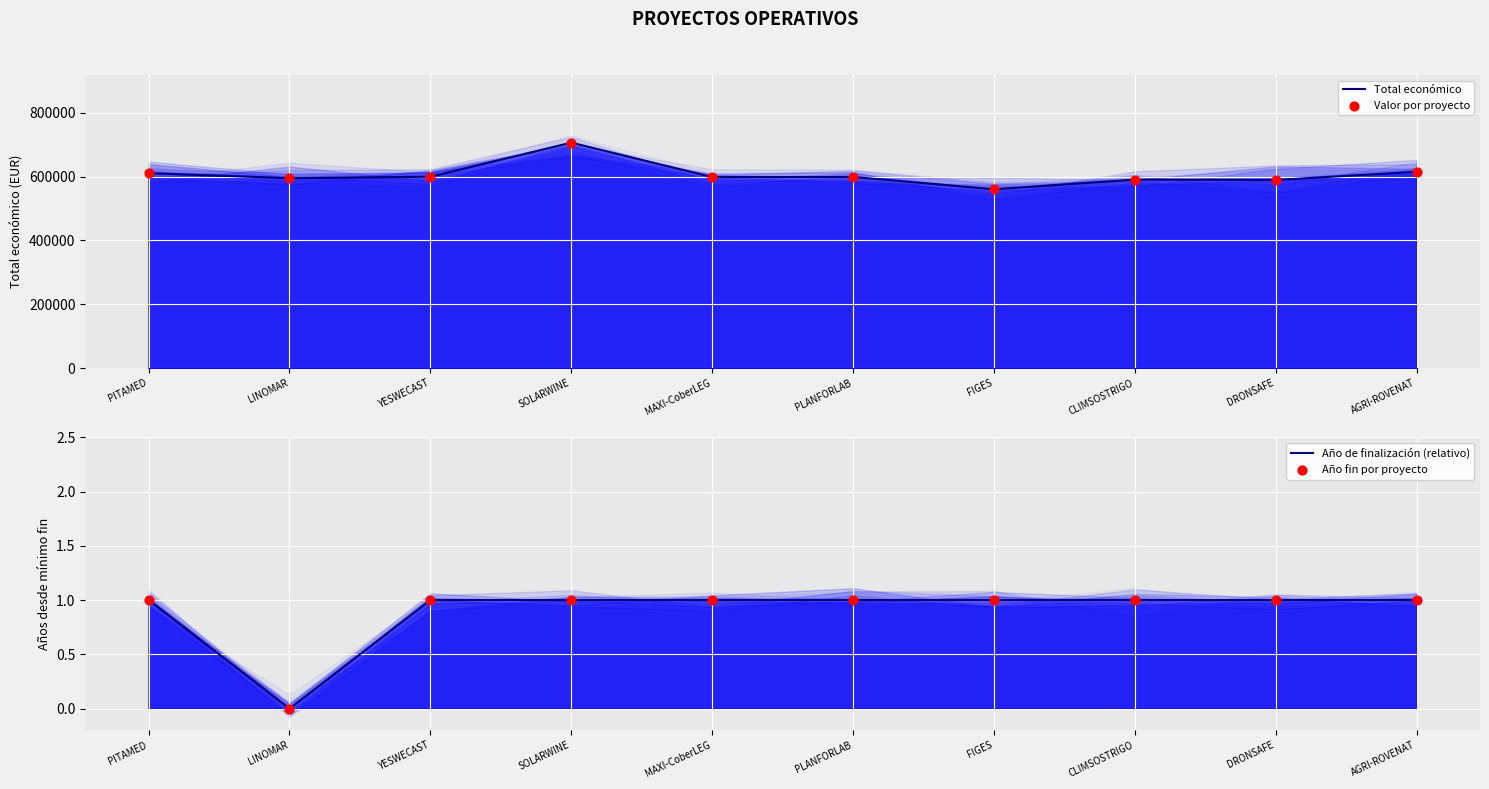

Which series reaches the minimum Y coordinate?

Año de finalización (relativo)